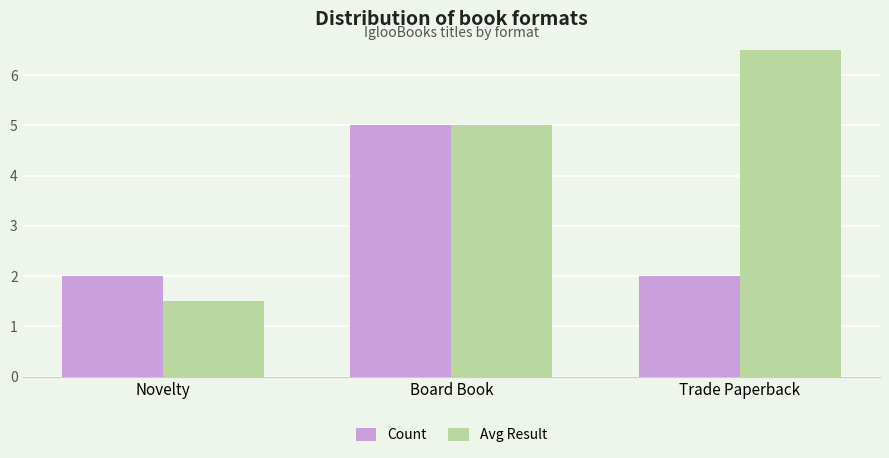

How many bars are there in each group?

2